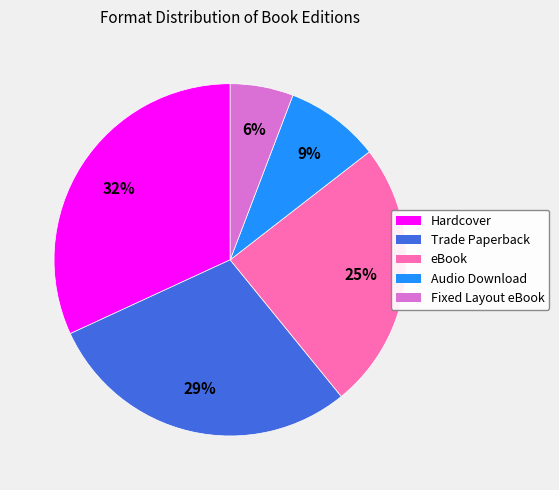

Combined, do Fixed Layout eBook and Audio Download account for over 50%?

No